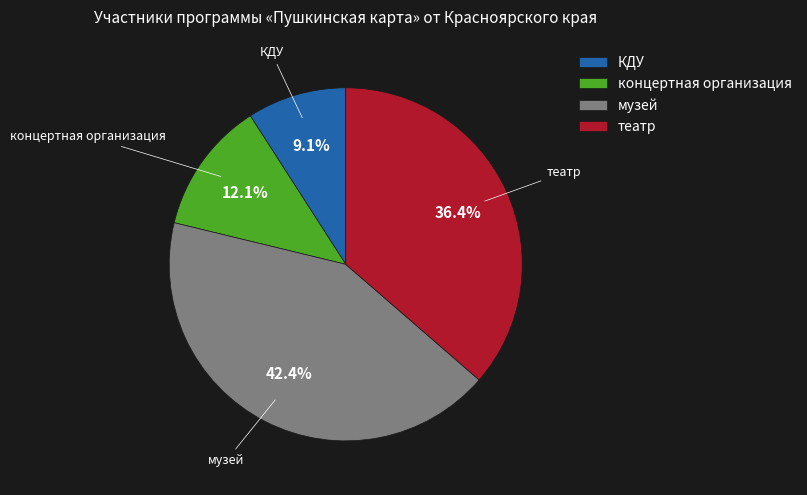

Is it true that музей is 42% of the pie?

True